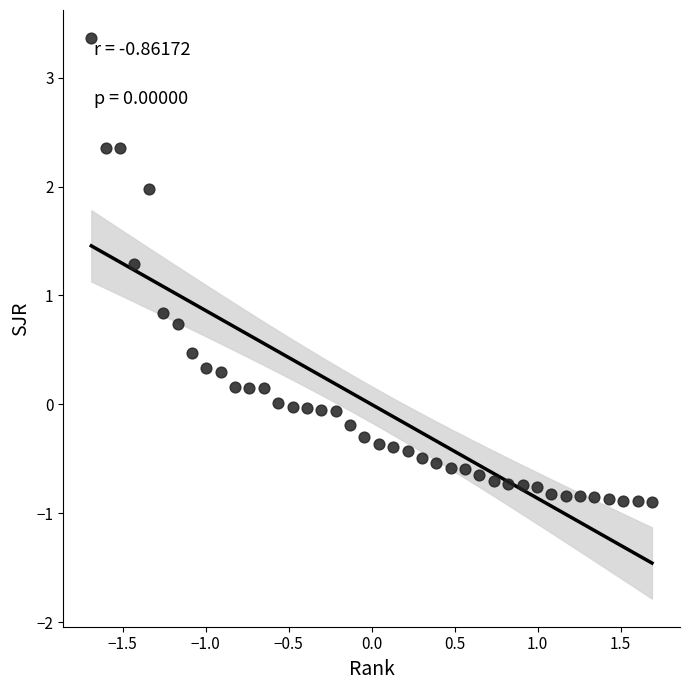

What Y value in the scatter plot is closest to 1?

0.8